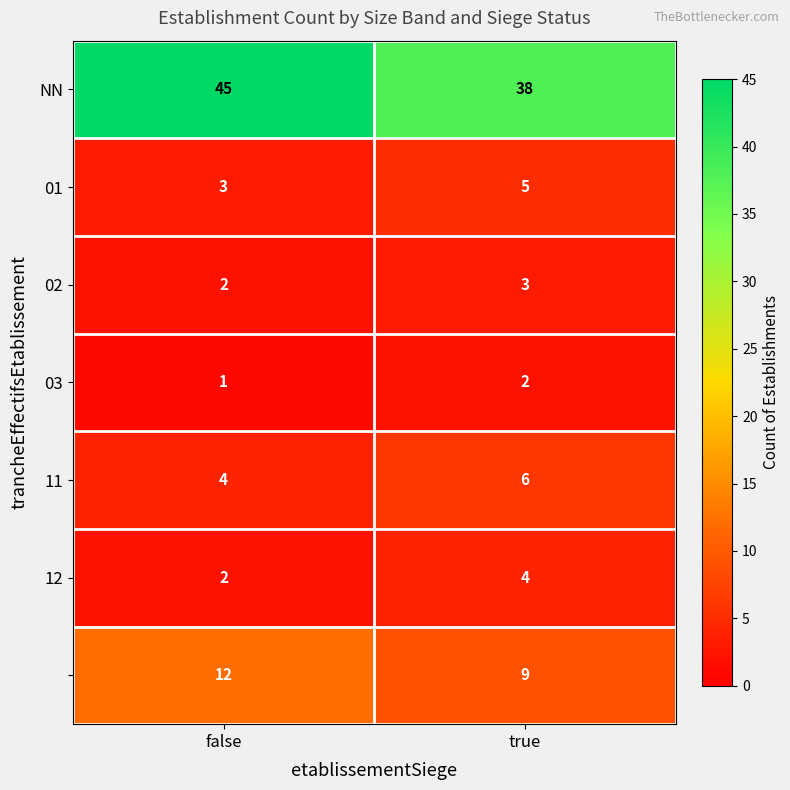

What is the difference between the highest and lowest values at true?

36